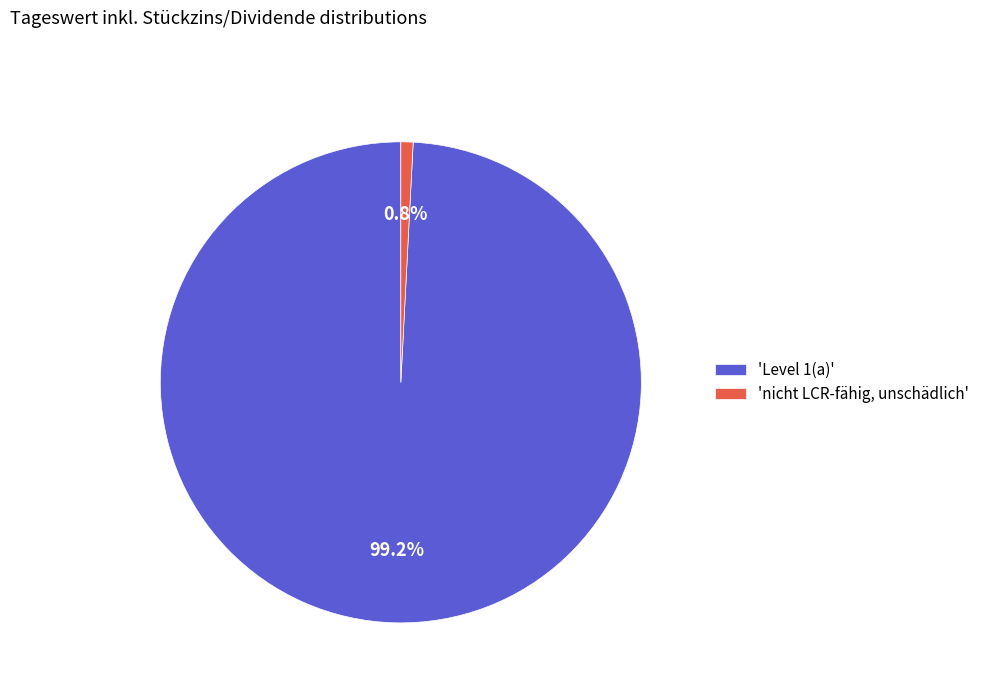

Which slice represents more than half of the pie?

'Level 1(a)'